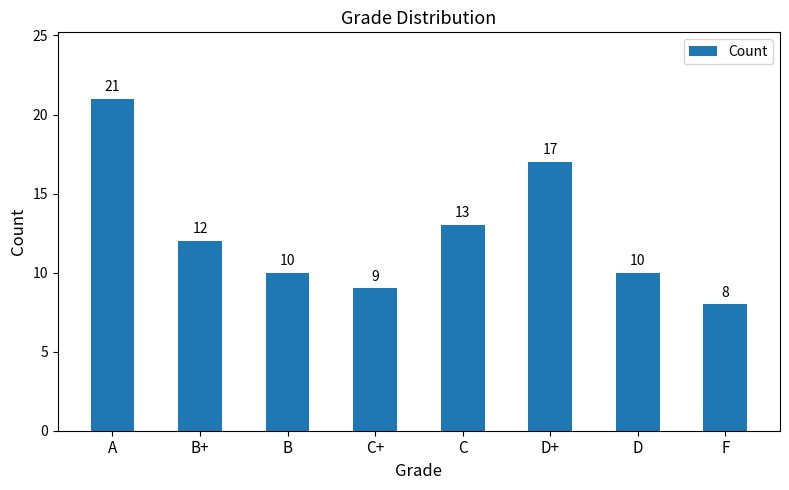

Which category has the highest value across all series?

A